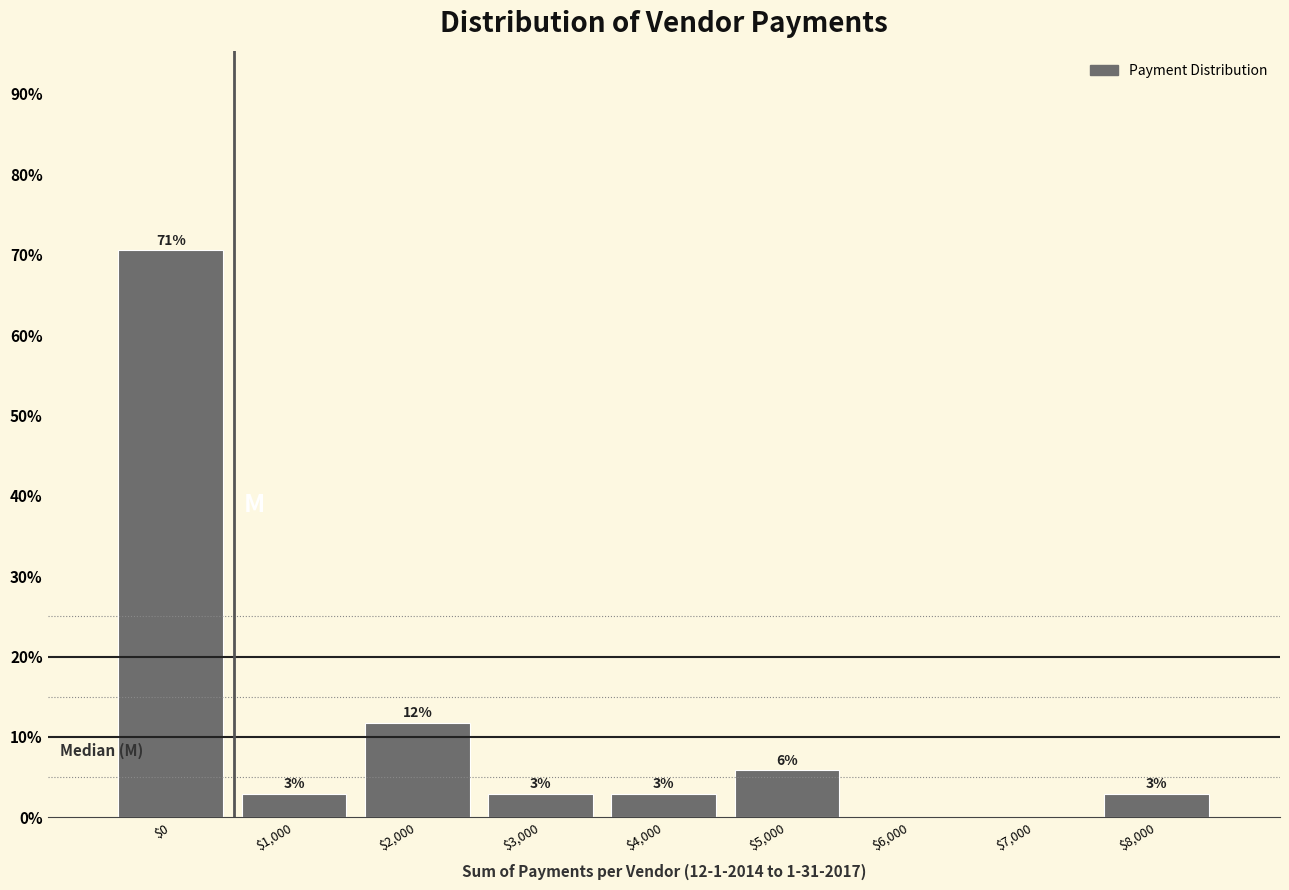

Are the bars horizontal?

No